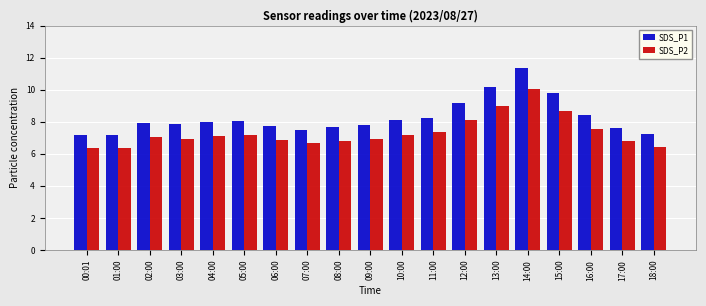

What is the minimum value for SDS_P1?

7.2